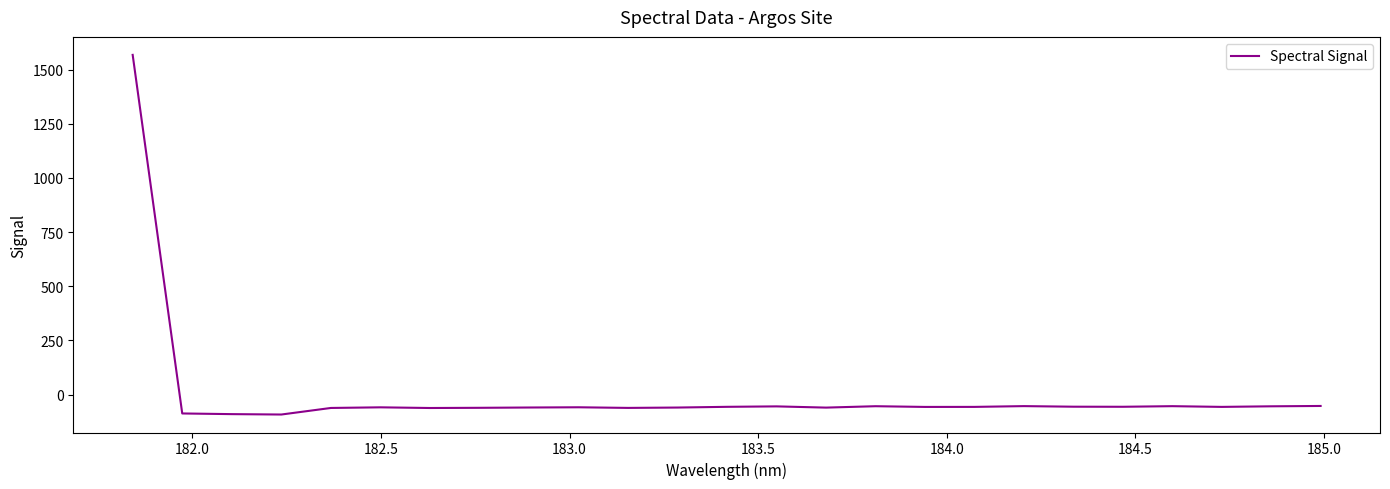

How many lines are shown in the chart?

1